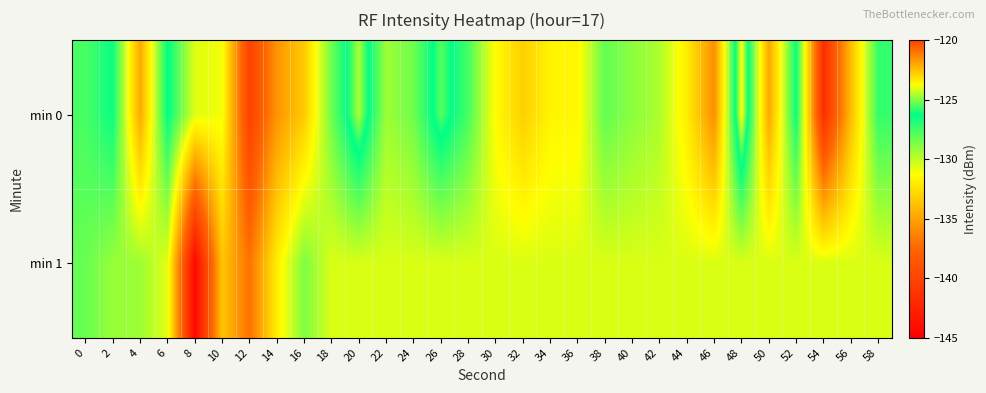

Rank the series by their average value, from highest to lowest.

min 0, min 1